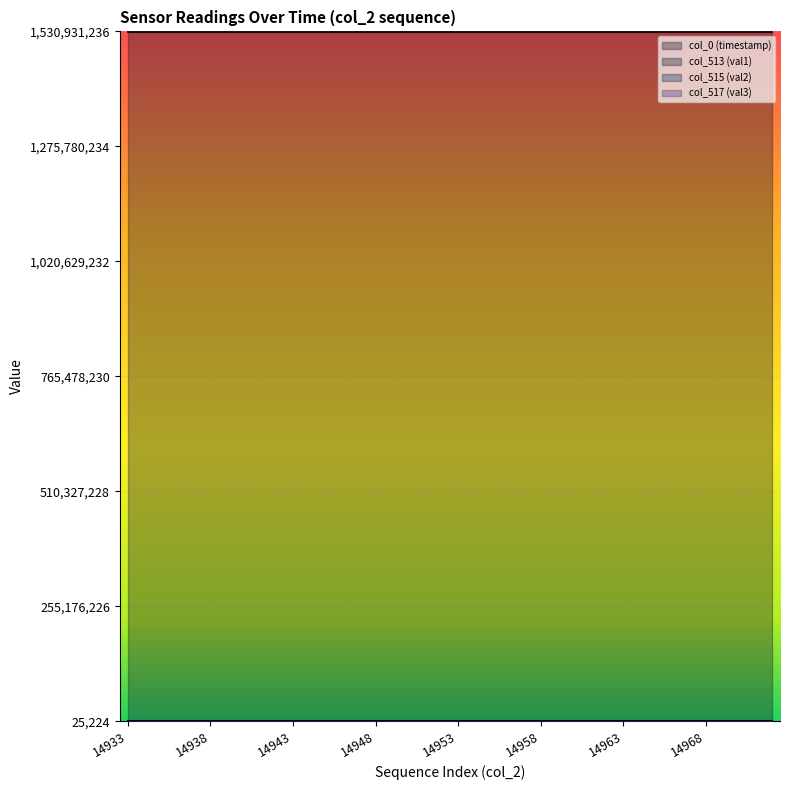

What is the sum of all col_517 (val3) values?

1606787.0